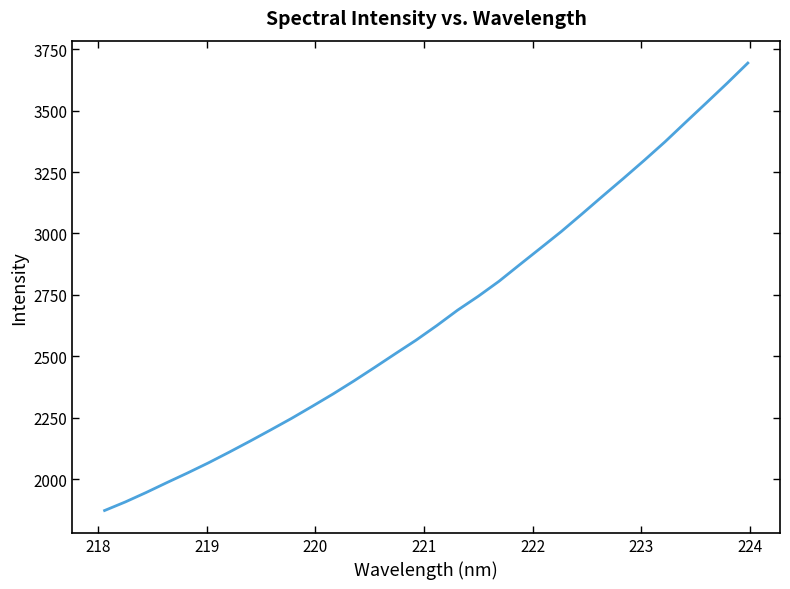

What is the maximum value shown in the chart?

3693.8